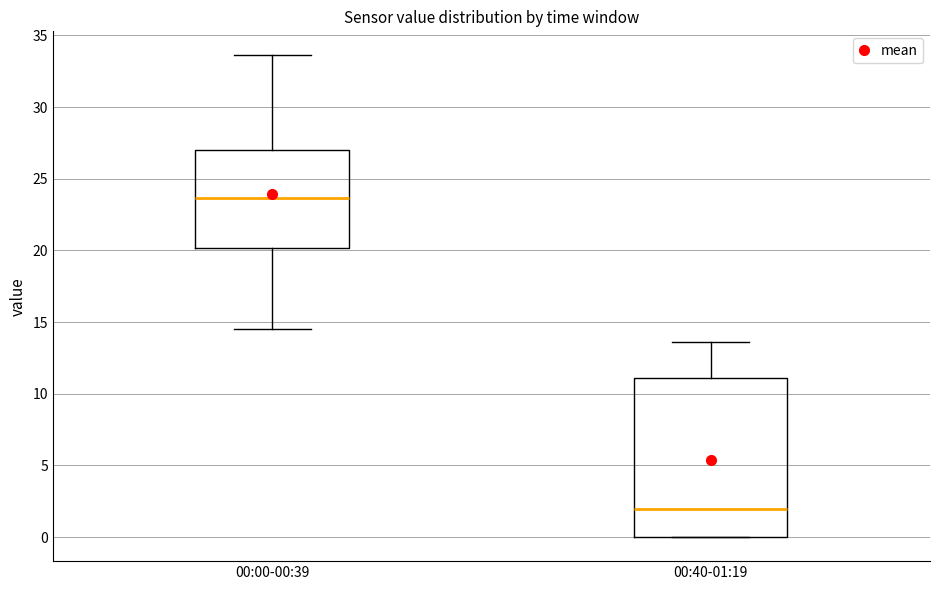

Reading left to right, transcribe this box plot: for each box, give where its median line is, the range the box spans, and where its two whiskers end, as read against the y-axis. The values are not printed on the chart, so give them approximately, as read against the axis.

00:00-00:39: median 23.5, box 20.0 to 27.0, whiskers 14.5 to 33.5
00:40-01:19: median 2.0, box 0.0 to 11.0, whiskers 0.0 to 13.5